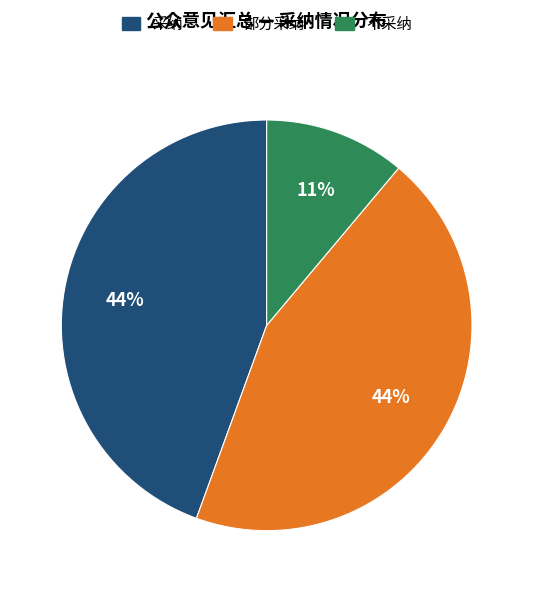

Does 部分采纳 represent more than half of the total?

No